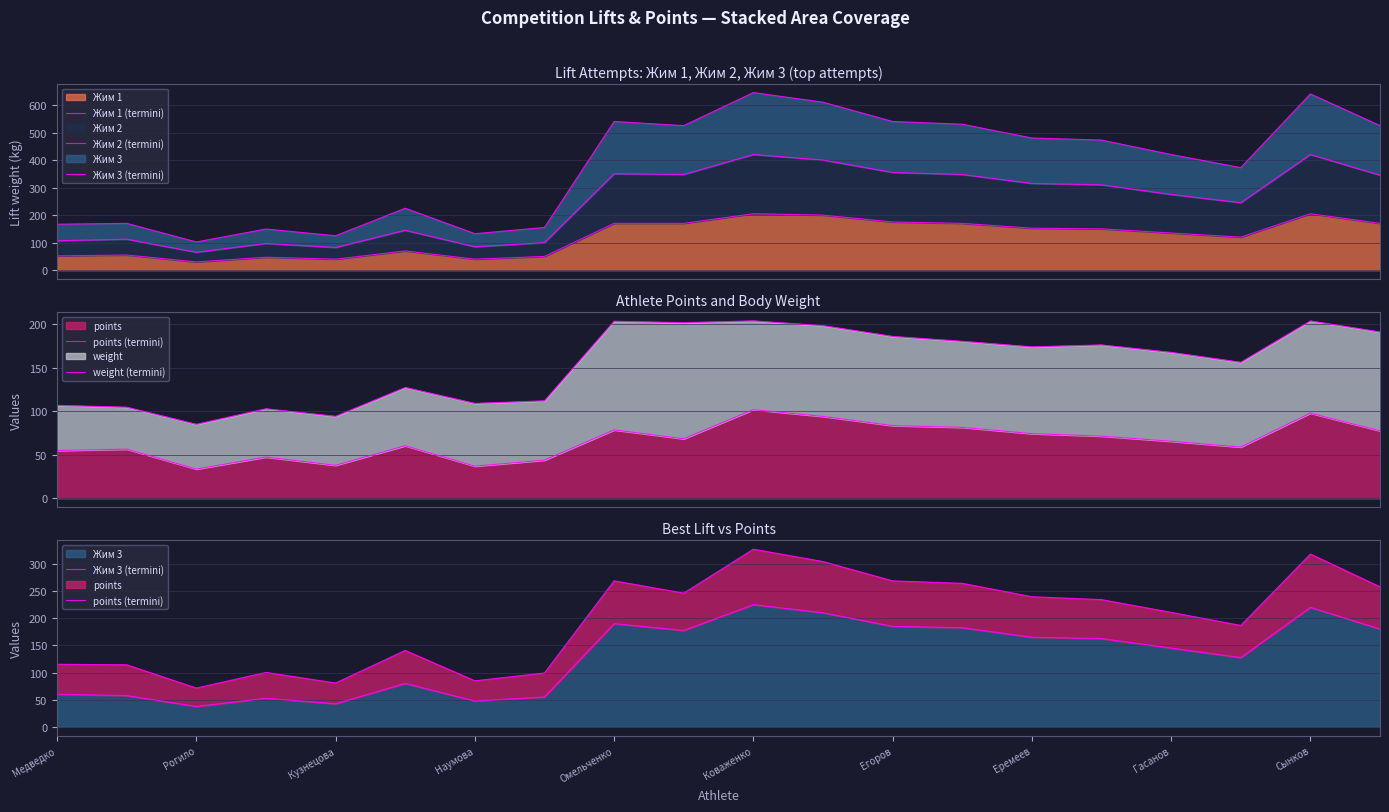

What position from the left is 19?

20